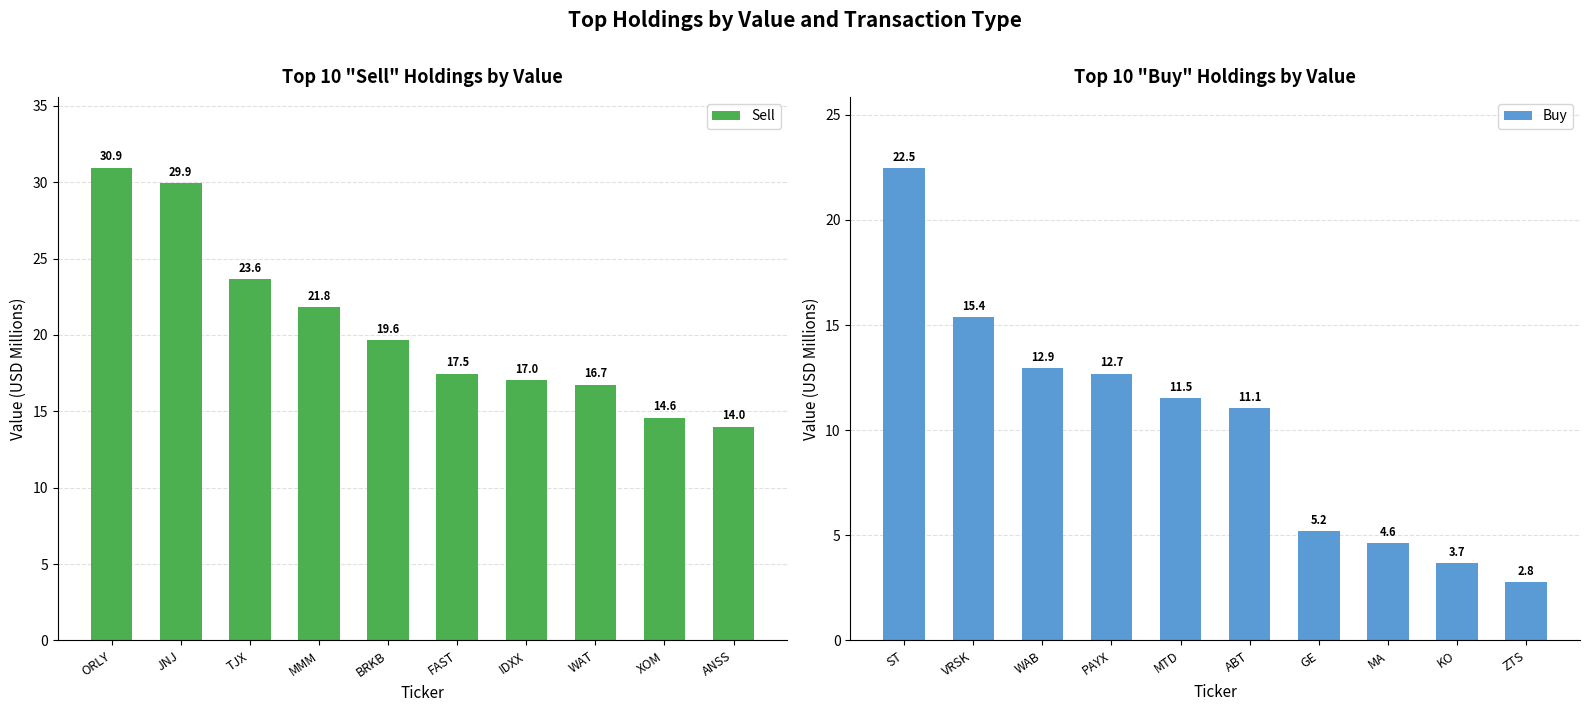

List the labels in order of Sell value, smallest first.

ANSS, XOM, WAT, IDXX, FAST, BRKB, MMM, TJX, JNJ, ORLY